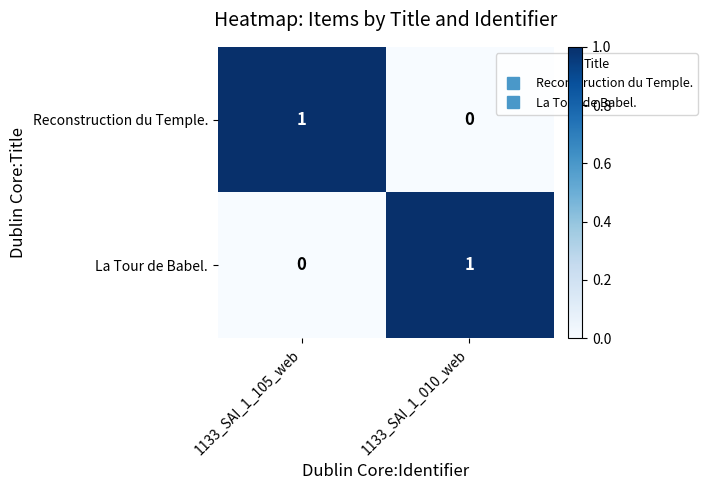

Where is Reconstruction du Temple. nearest to the value 0?

1133_SAI_1_010_web